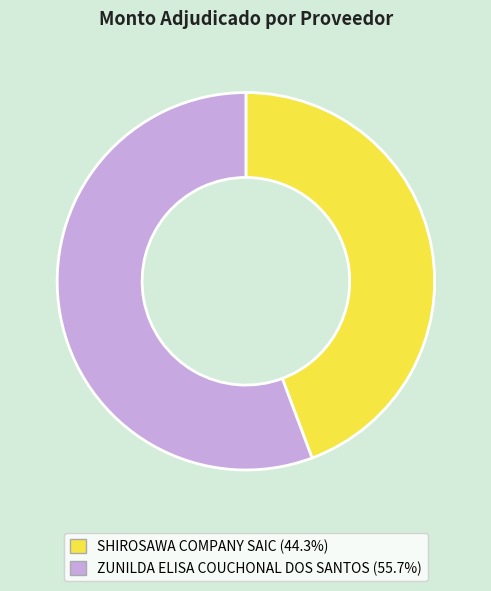

How many slices are in this pie chart?

2